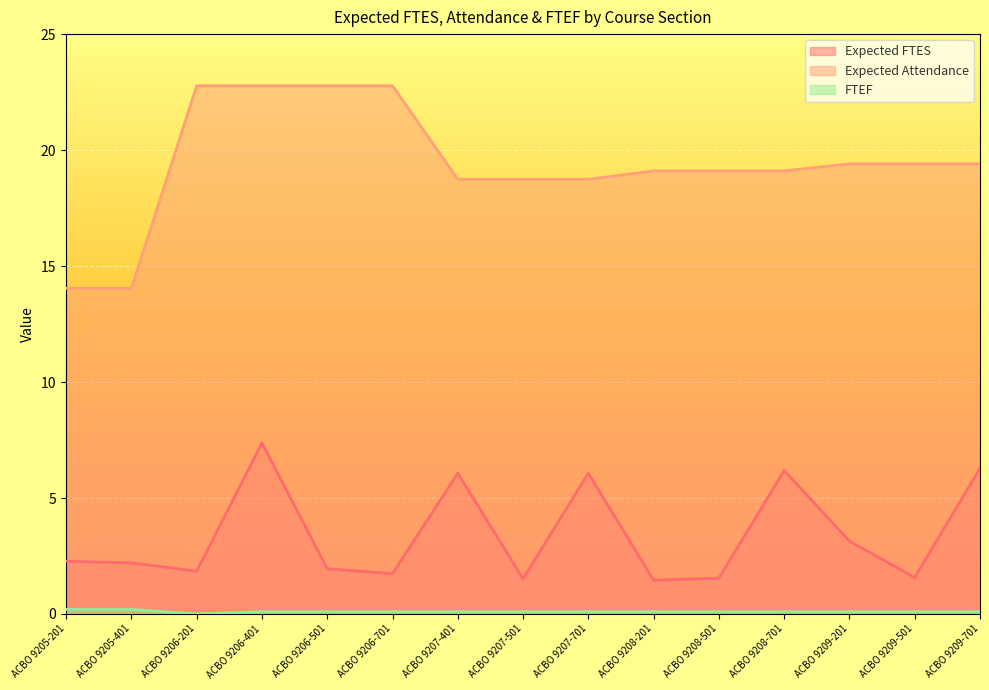

Between ACBO 9205-401 and ACBO 9206-401, which is larger?

ACBO 9206-401